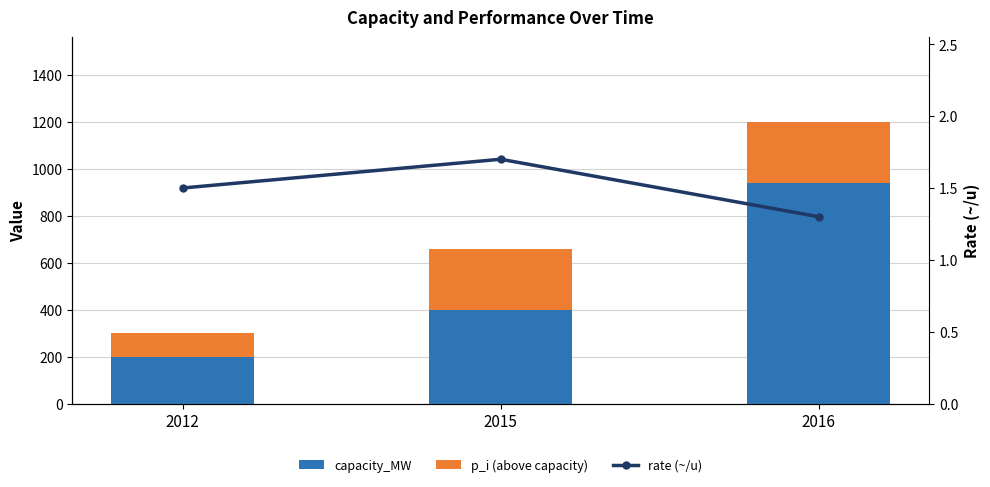

Rank the series by their average value, from highest to lowest.

capacity_MW, p_i (above capacity), rate (~/u)